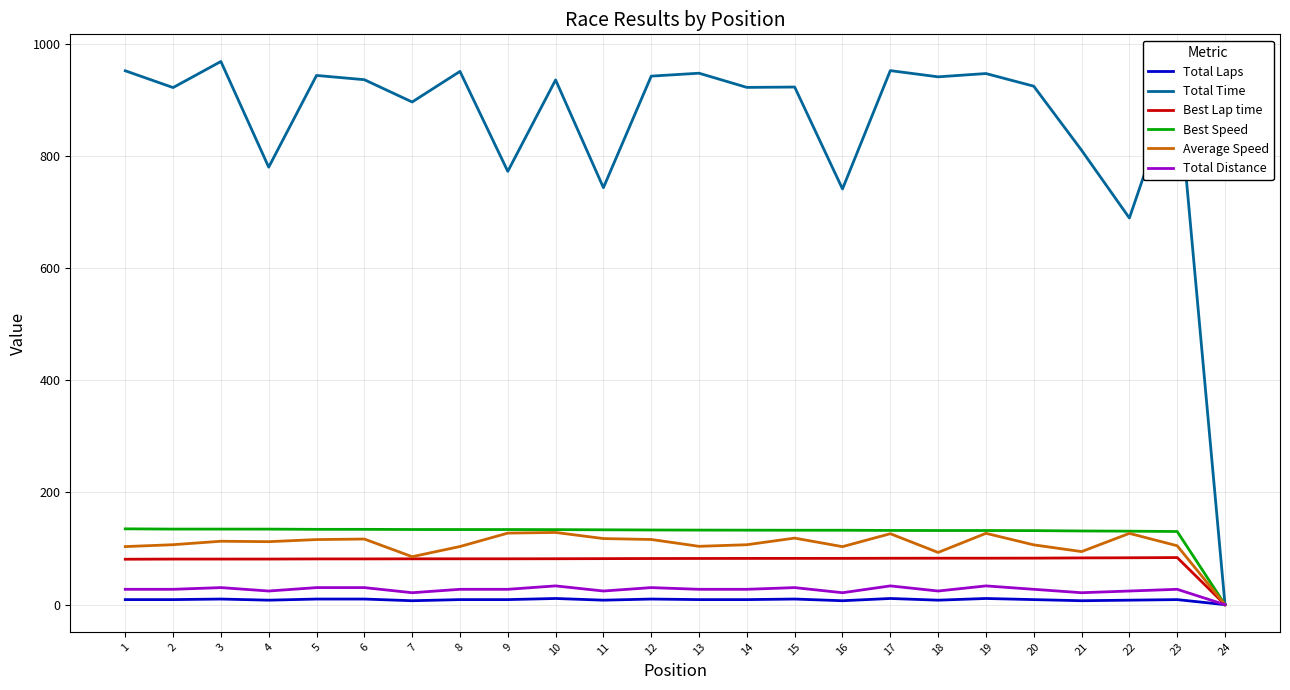

Is the value of Best Speed at 15 greater than the value of Total Laps at 14?

Yes